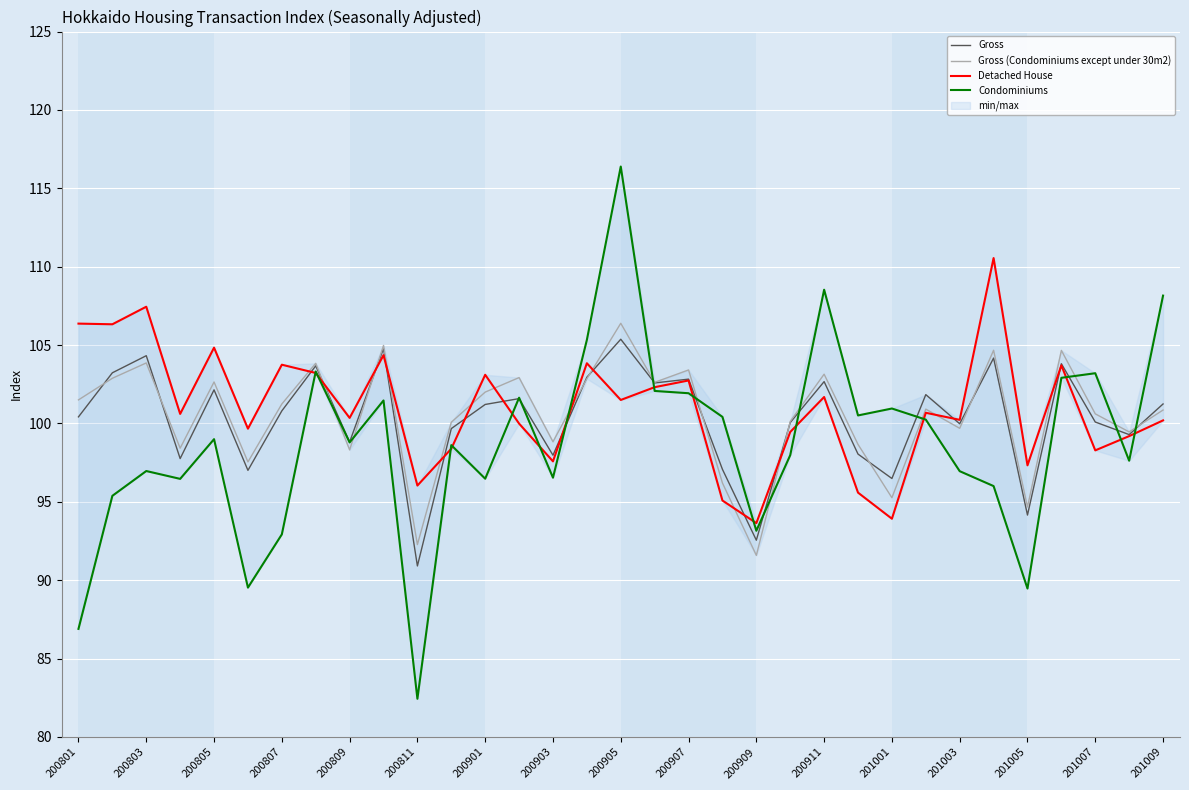

The Detached House series shows 93.9 at 201001. True or false?

True